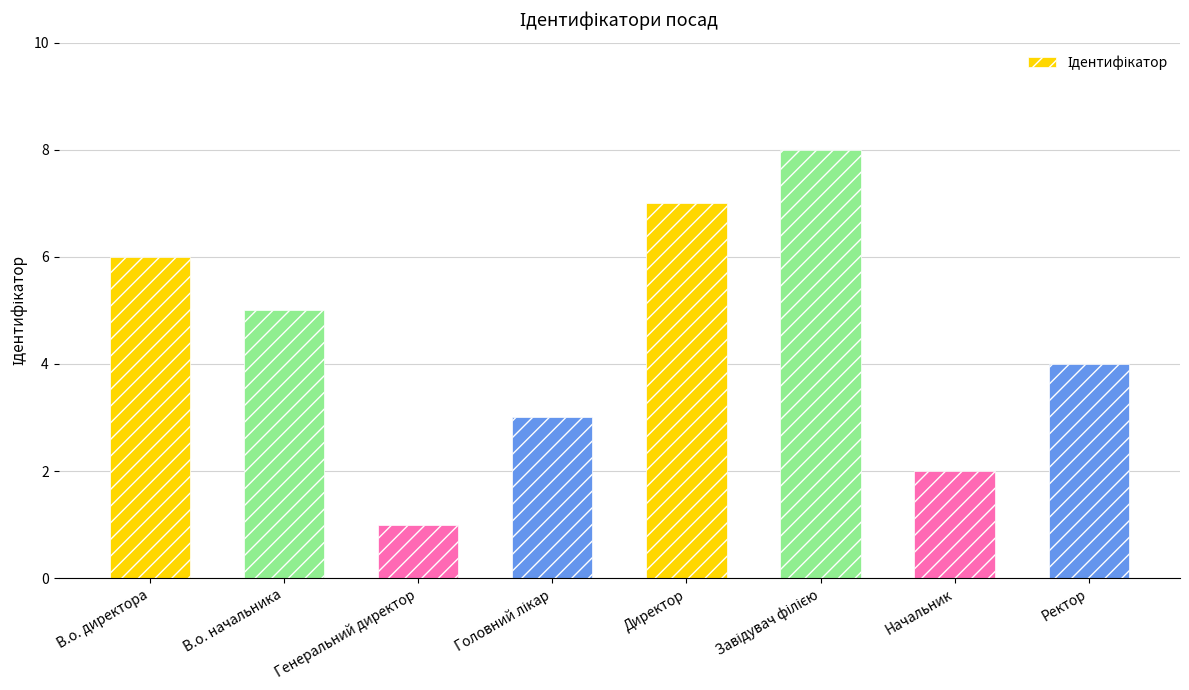

The chart shows a value of 3 at Начальник. True or false?

False